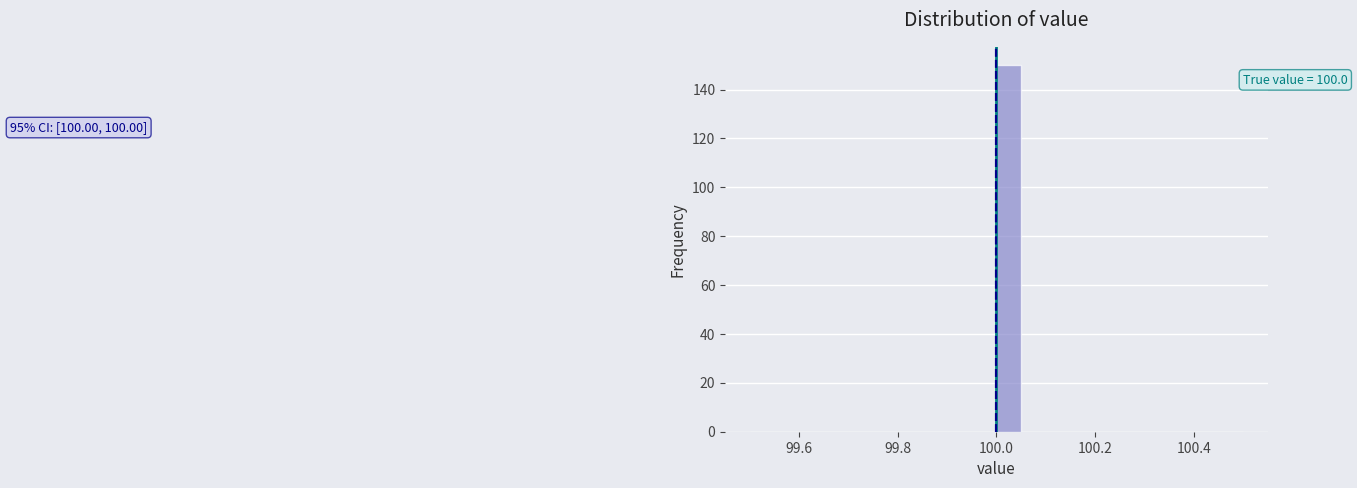

Around what value on the x-axis is the tallest bar? Give the approximate position of its centre, as read against the axis.

100.02